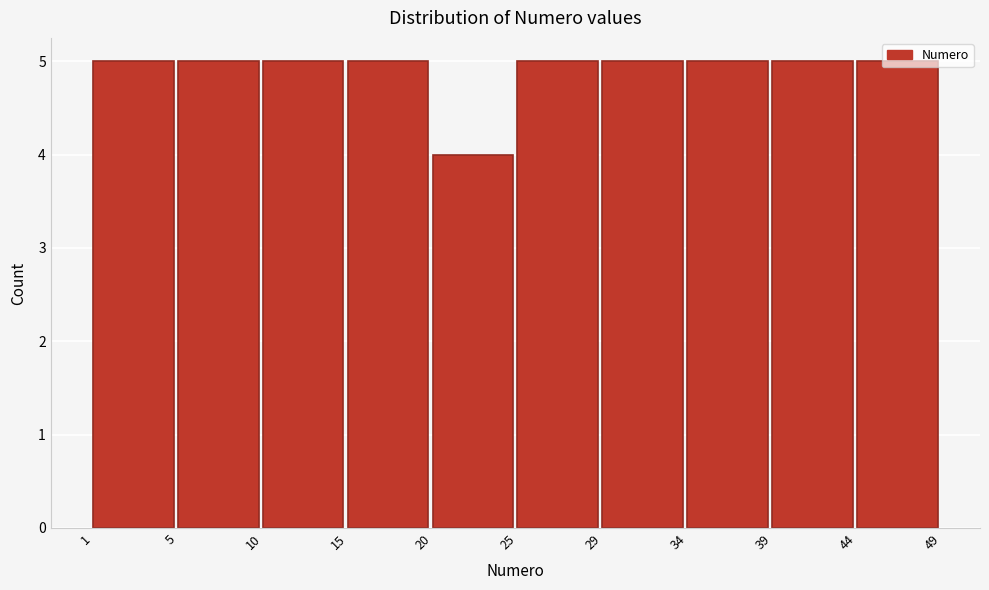

What is the average value?

5